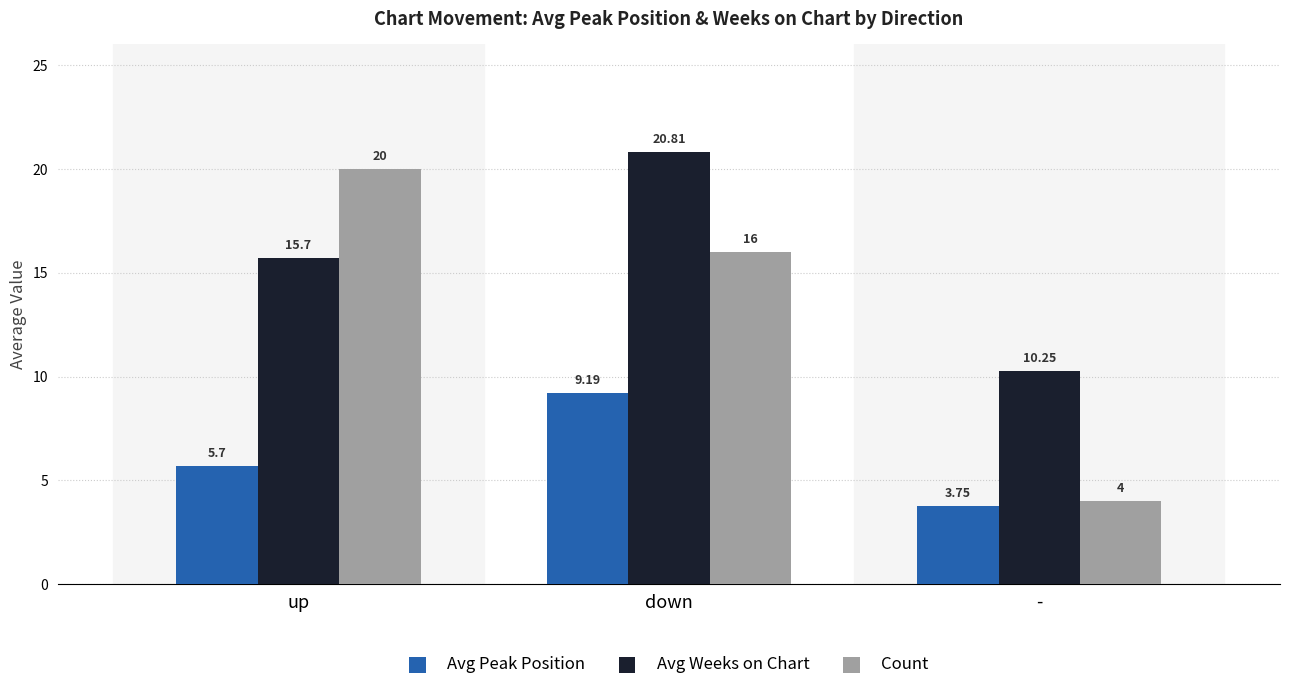

Is the value of Avg Peak Position at - greater than the value of Count at up?

No